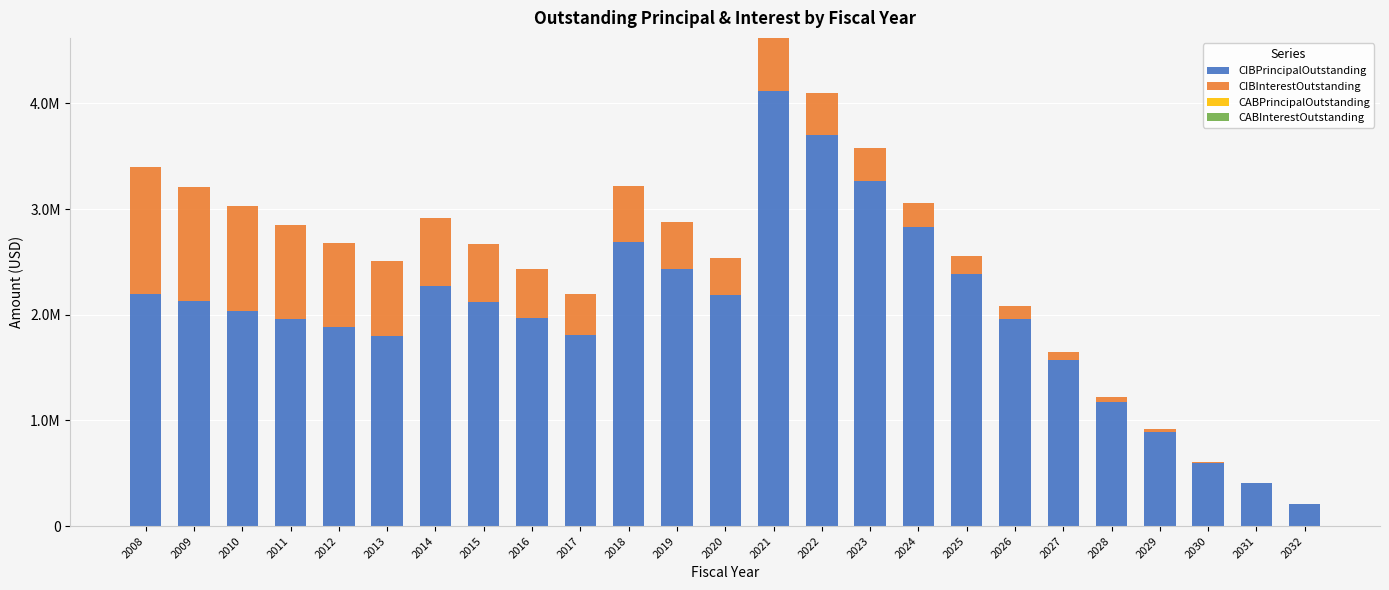

Are the bars grouped side by side (vs. stacked)?

No